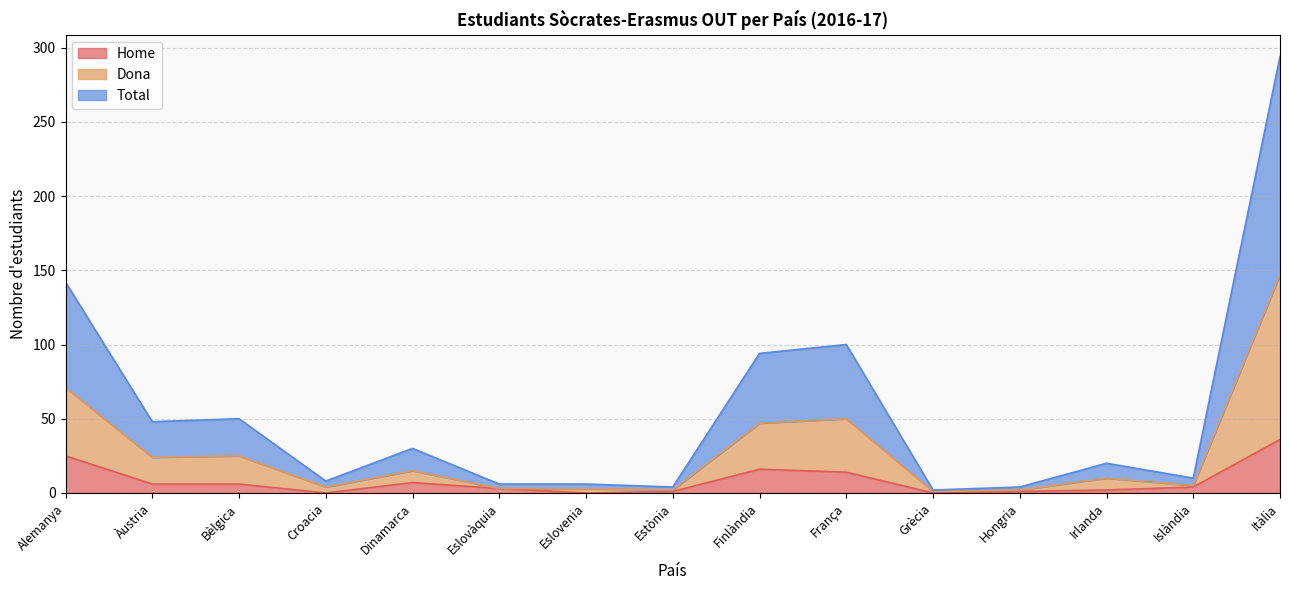

True or false: Total has a value of 1 at Grècia.

False